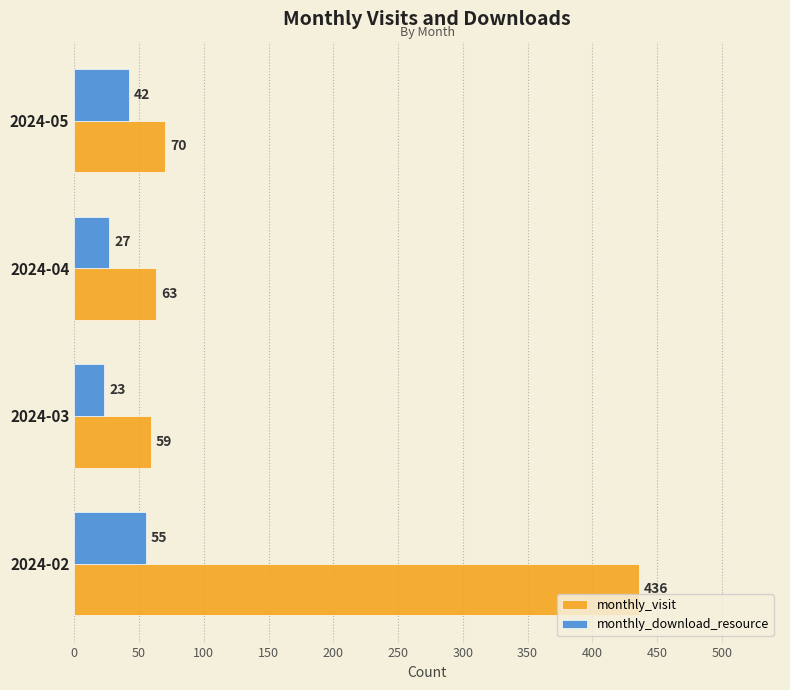

Where is monthly_visit nearest to the value 247?

2024-05